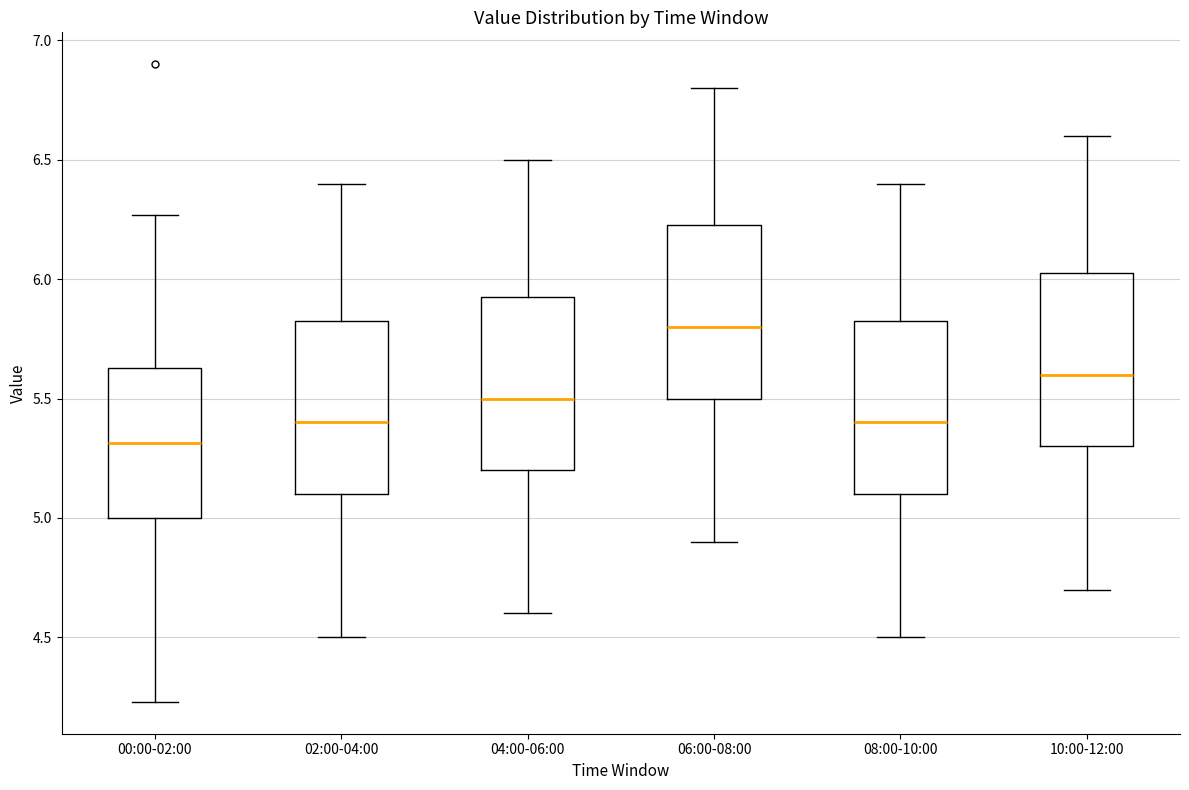

Where does the lower whisker of the box for 08:00-10:00 end on the y-axis? The values are not printed on the chart, so give them approximately, as read against the axis.

4.50